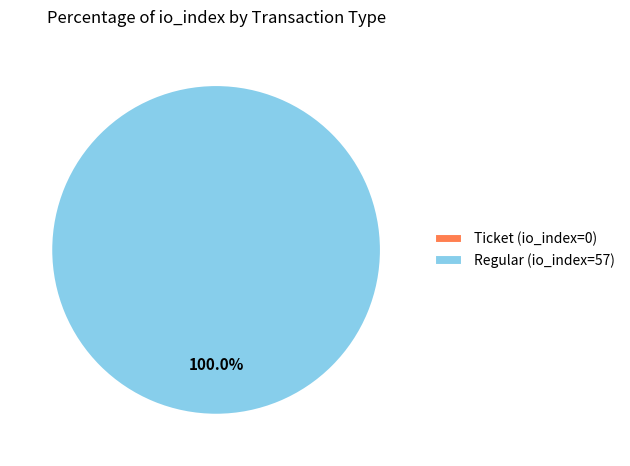

What is the largest slice in the pie chart?

Regular (io_index=57)